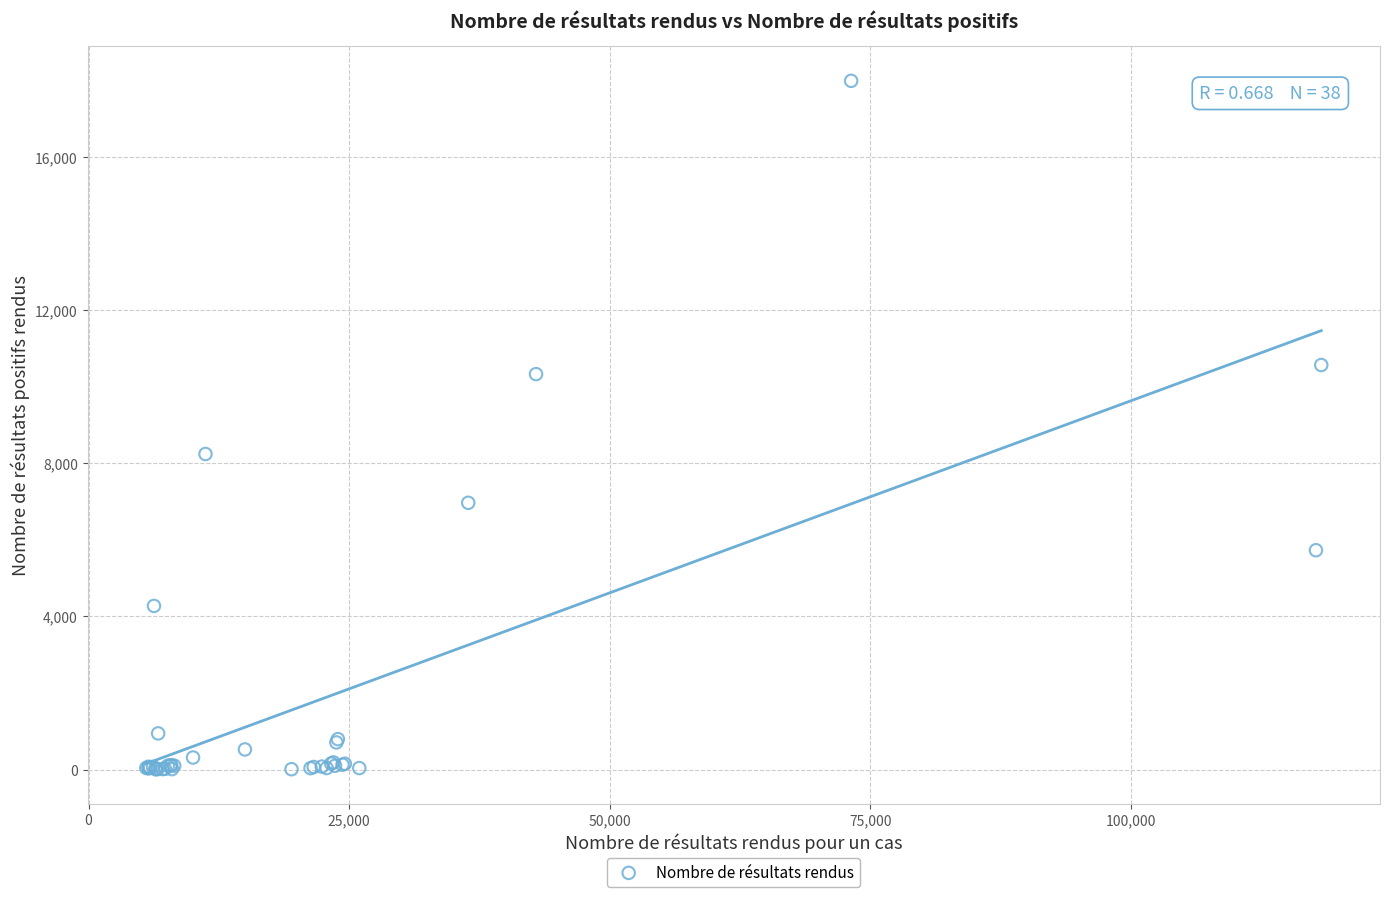

What Y value in the scatter plot is closest to 8998?

8243